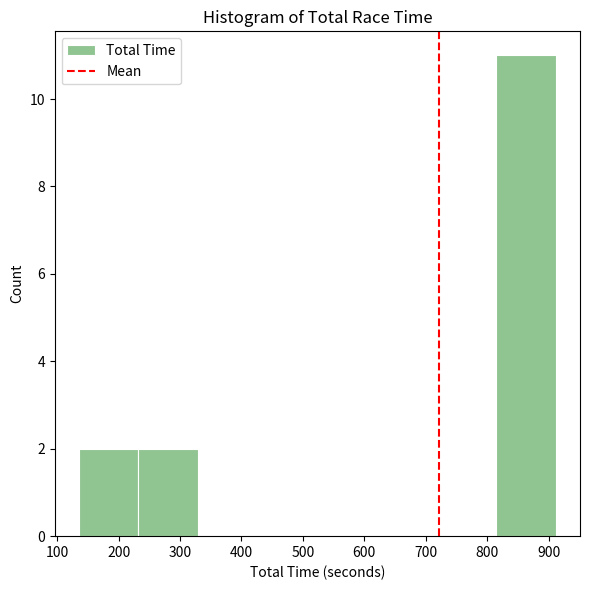

Reading left to right, list every bar in this chart as the range it spans on the x-axis followed by its height. Neither the bar edges nor the heights are printed on the chart, so give them approximately, as read against the axes.

130 to 230: 2
230 to 330: 2
330 to 430: 0
430 to 520: 0
520 to 620: 0
620 to 720: 0
720 to 820: 0
820 to 910: 11